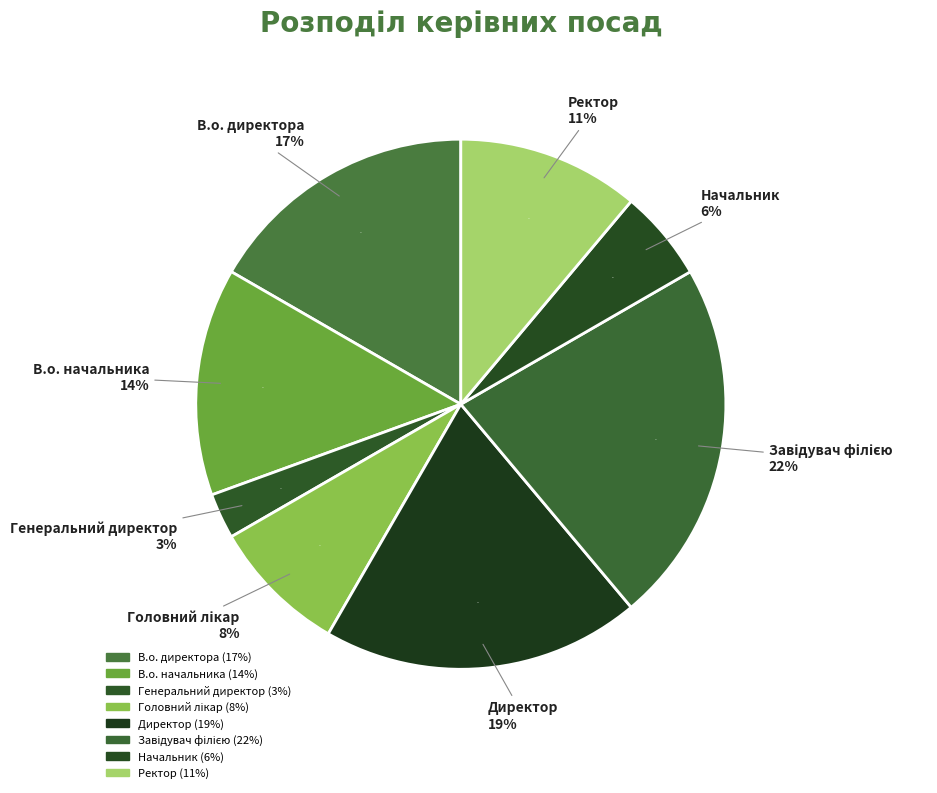

How many segments does this pie chart have?

8